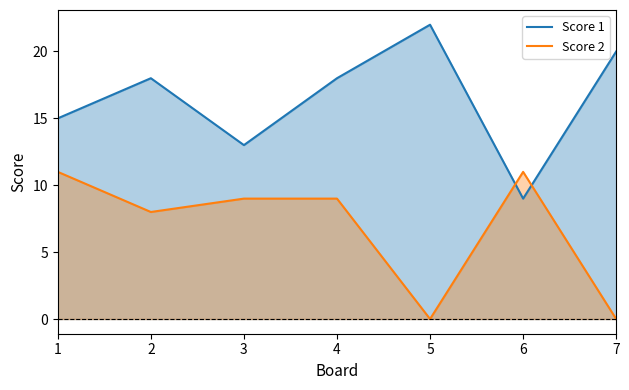

How many Score 2 values are between 0 and 11?

7